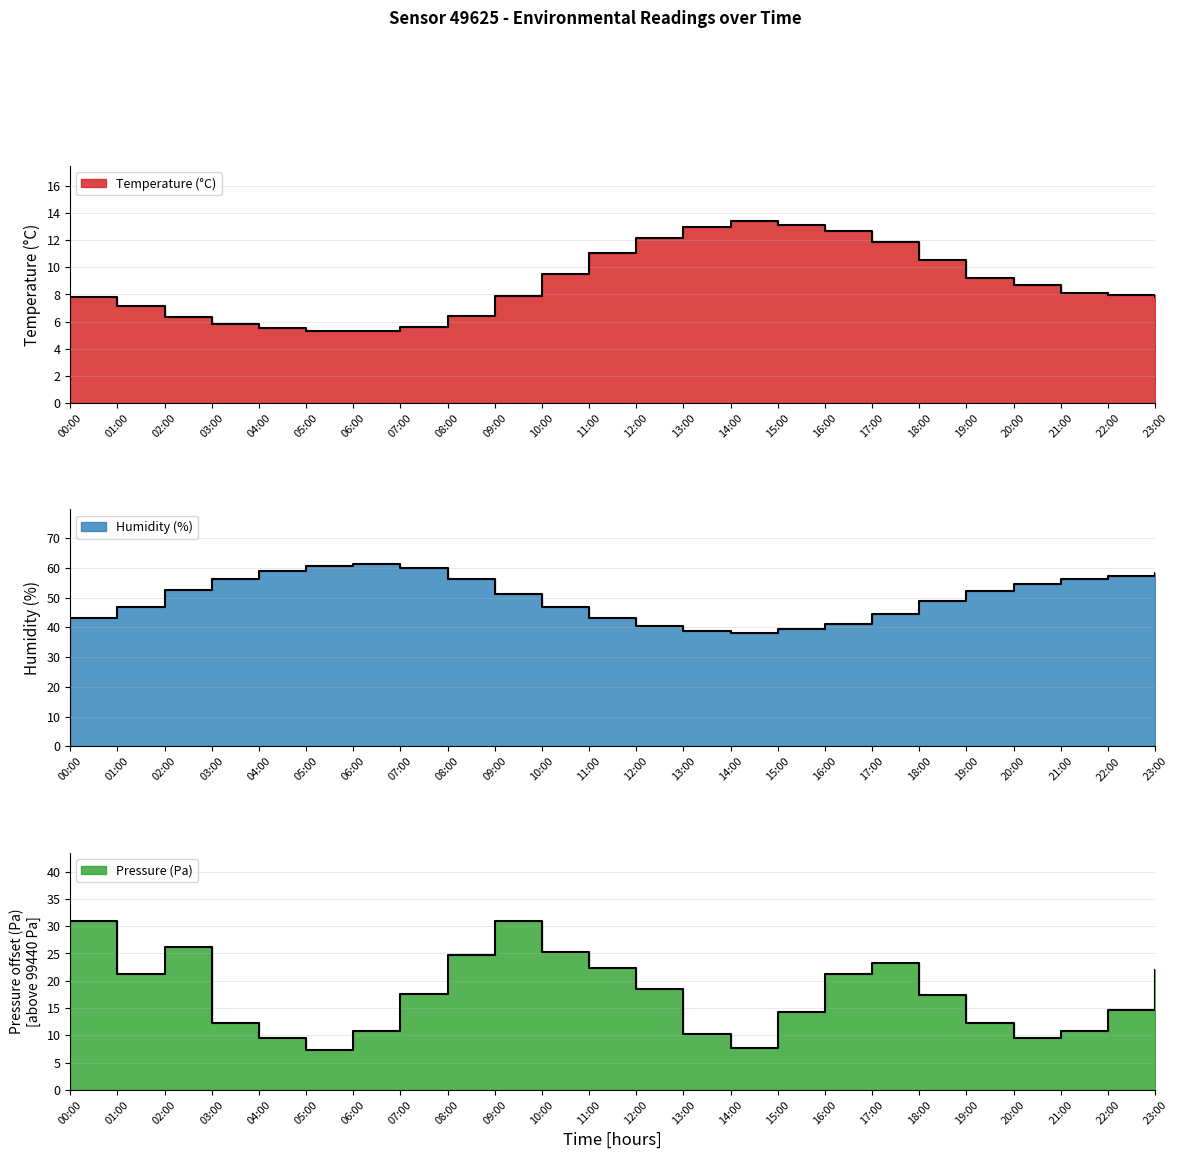

In temperature, how many points are higher than both neighbors (excluding endpoints)?

1